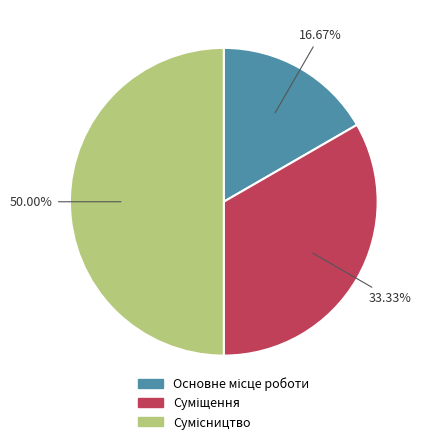

How many slices are in this pie chart?

3